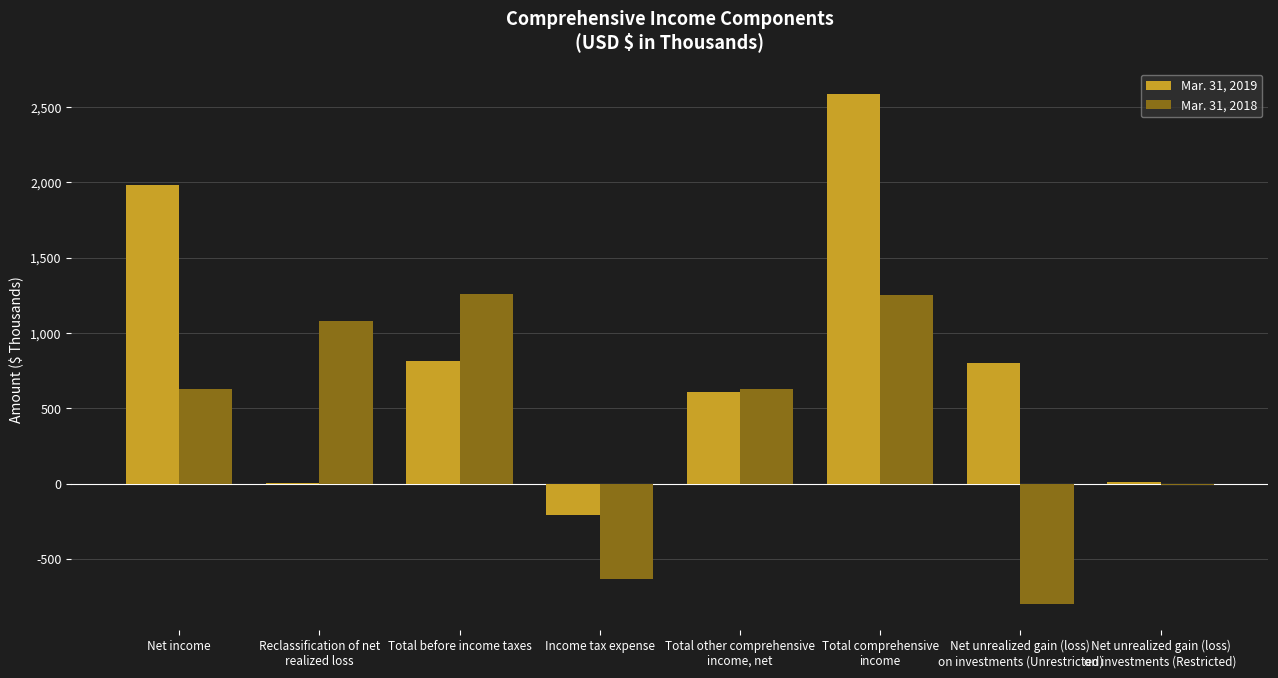

Is it true that Mar. 31, 2019 equals 1980 at Net income?

True